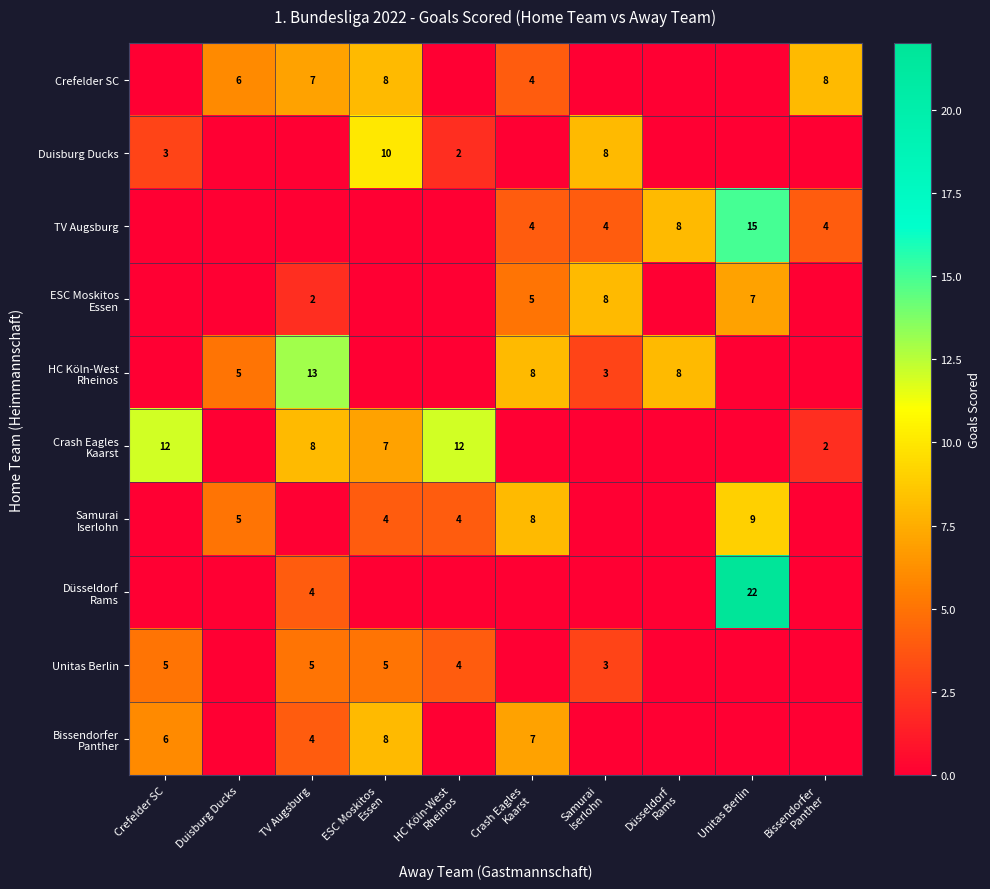

The value of Crefelder SC at TV Augsburg is 10. True or false?

False